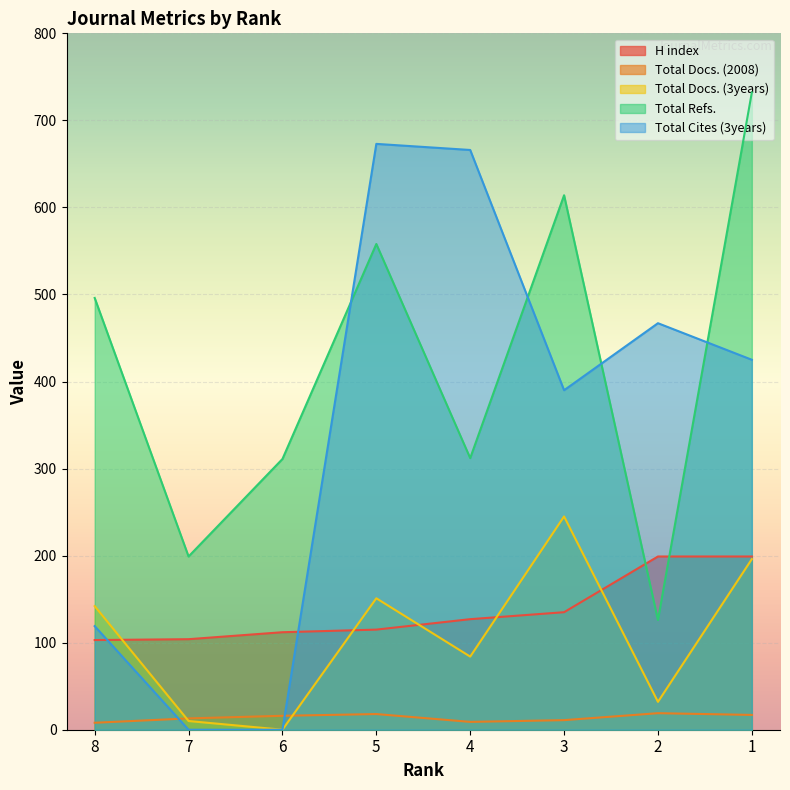

Where do H index and Total Cites (3years) first cross each other?

8 and 7